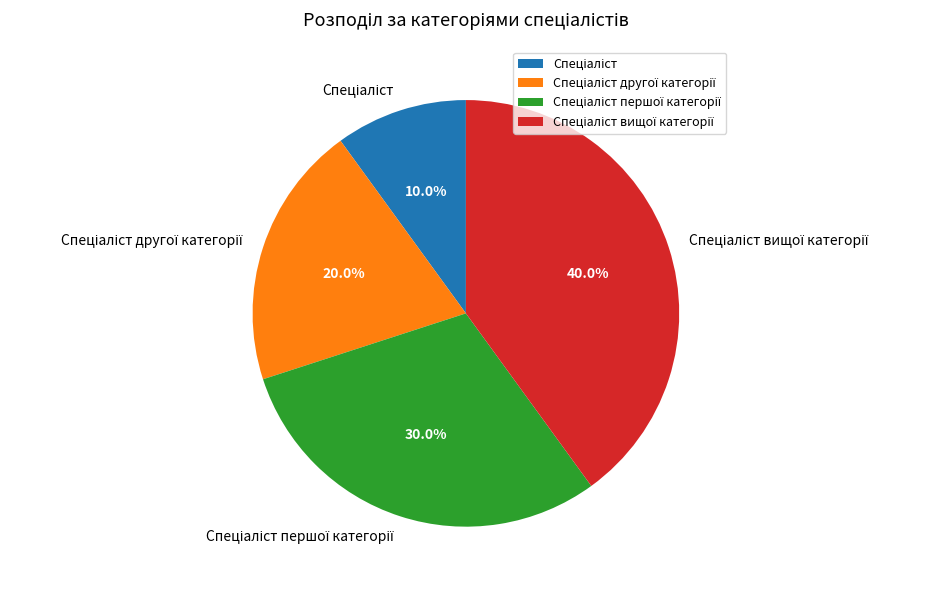

Is there a majority slice in this chart?

No